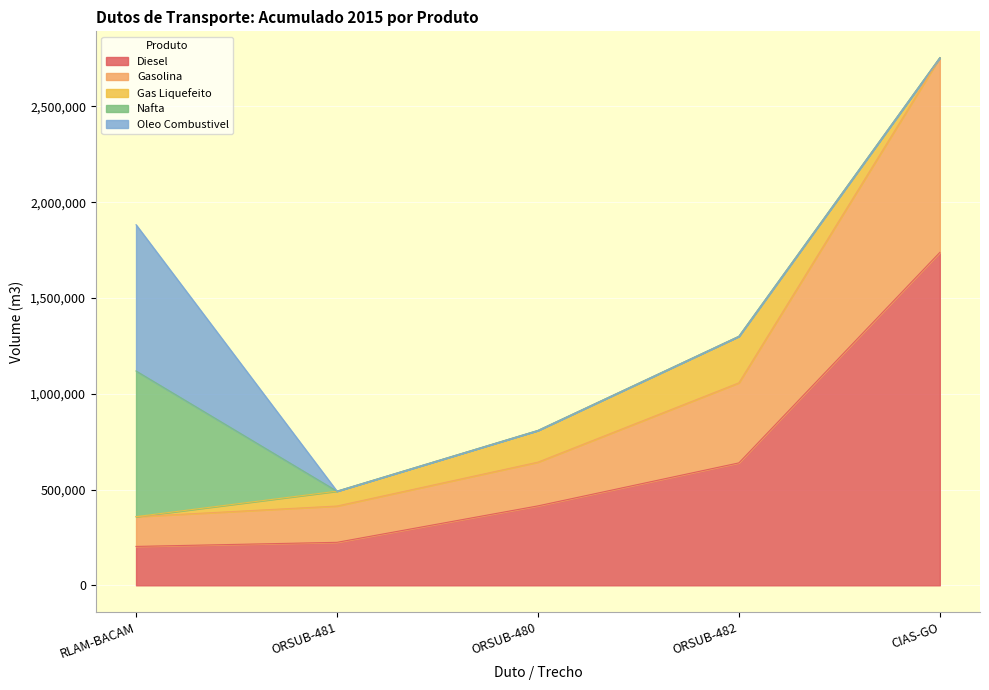

What is the maximum value shown in the chart?

1738213